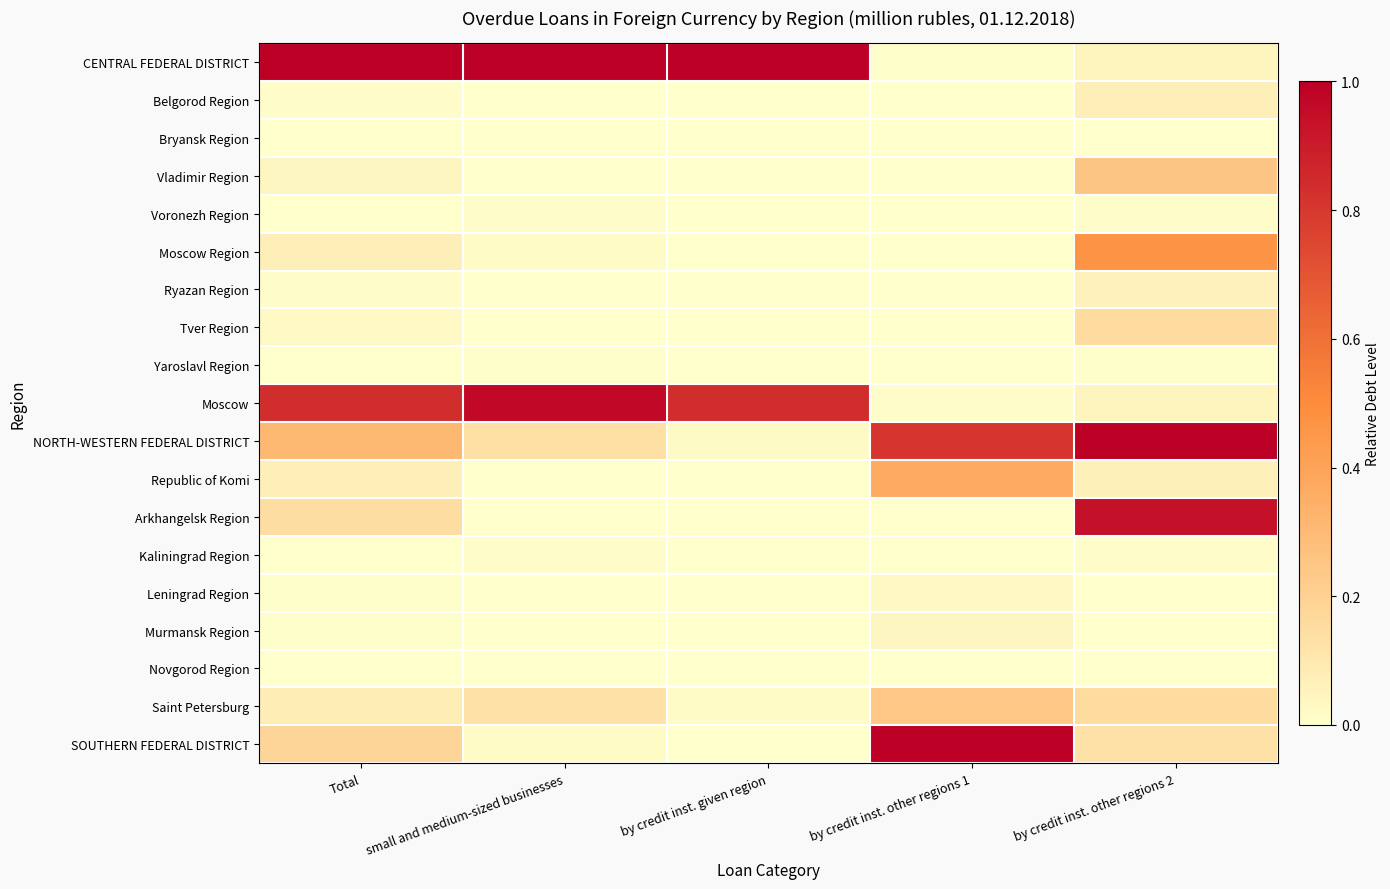

Reading right to left, list all the values displayed in this chart.

CENTRAL FEDERAL DISTRICT: by credit inst. other regions 2=0.0	by credit inst. other regions 1=0.0	by credit inst. given region=1.0	small and medium-sized businesses=1.0	Total=1.0
Belgorod Region: by credit inst. other regions 2=0.1	by credit inst. other regions 1=0.0	by credit inst. given region=0.0	small and medium-sized businesses=0.0	Total=0.0
Bryansk Region: by credit inst. other regions 2=0.0	by credit inst. other regions 1=0.0	by credit inst. given region=0.0	small and medium-sized businesses=0.0	Total=0.0
Vladimir Region: by credit inst. other regions 2=0.3	by credit inst. other regions 1=0.0	by credit inst. given region=0.0	small and medium-sized businesses=0.0	Total=0.0
Voronezh Region: by credit inst. other regions 2=0.0	by credit inst. other regions 1=0.0	by credit inst. given region=0.0	small and medium-sized businesses=0.0	Total=0.0
Moscow Region: by credit inst. other regions 2=0.5	by credit inst. other regions 1=0.0	by credit inst. given region=0.0	small and medium-sized businesses=0.0	Total=0.1
Ryazan Region: by credit inst. other regions 2=0.1	by credit inst. other regions 1=0.0	by credit inst. given region=0.0	small and medium-sized businesses=0.0	Total=0.0
Tver Region: by credit inst. other regions 2=0.2	by credit inst. other regions 1=0.0	by credit inst. given region=0.0	small and medium-sized businesses=0.0	Total=0.0
Yaroslavl Region: by credit inst. other regions 2=0.0	by credit inst. other regions 1=0.0	by credit inst. given region=0.0	small and medium-sized businesses=0.0	Total=0.0
Moscow: by credit inst. other regions 2=0.0	by credit inst. other regions 1=0.0	by credit inst. given region=0.8	small and medium-sized businesses=1.0	Total=0.8
NORTH-WESTERN FEDERAL DISTRICT: by credit inst. other regions 2=1.0	by credit inst. other regions 1=0.8	by credit inst. given region=0.0	small and medium-sized businesses=0.1	Total=0.3
Republic of Komi: by credit inst. other regions 2=0.1	by credit inst. other regions 1=0.4	by credit inst. given region=0.0	small and medium-sized businesses=0.0	Total=0.1
Arkhangelsk Region: by credit inst. other regions 2=0.9	by credit inst. other regions 1=0.0	by credit inst. given region=0.0	small and medium-sized businesses=0.0	Total=0.1
Kaliningrad Region: by credit inst. other regions 2=0.0	by credit inst. other regions 1=0.0	by credit inst. given region=0.0	small and medium-sized businesses=0.0	Total=0.0
Leningrad Region: by credit inst. other regions 2=0.0	by credit inst. other regions 1=0.0	by credit inst. given region=0.0	small and medium-sized businesses=0.0	Total=0.0
Murmansk Region: by credit inst. other regions 2=0.0	by credit inst. other regions 1=0.0	by credit inst. given region=0.0	small and medium-sized businesses=0.0	Total=0.0
Novgorod Region: by credit inst. other regions 2=0.0	by credit inst. other regions 1=0.0	by credit inst. given region=0.0	small and medium-sized businesses=0.0	Total=0.0
Saint Petersburg: by credit inst. other regions 2=0.2	by credit inst. other regions 1=0.2	by credit inst. given region=0.0	small and medium-sized businesses=0.1	Total=0.1
SOUTHERN FEDERAL DISTRICT: by credit inst. other regions 2=0.1	by credit inst. other regions 1=1.0	by credit inst. given region=0.0	small and medium-sized businesses=0.0	Total=0.2